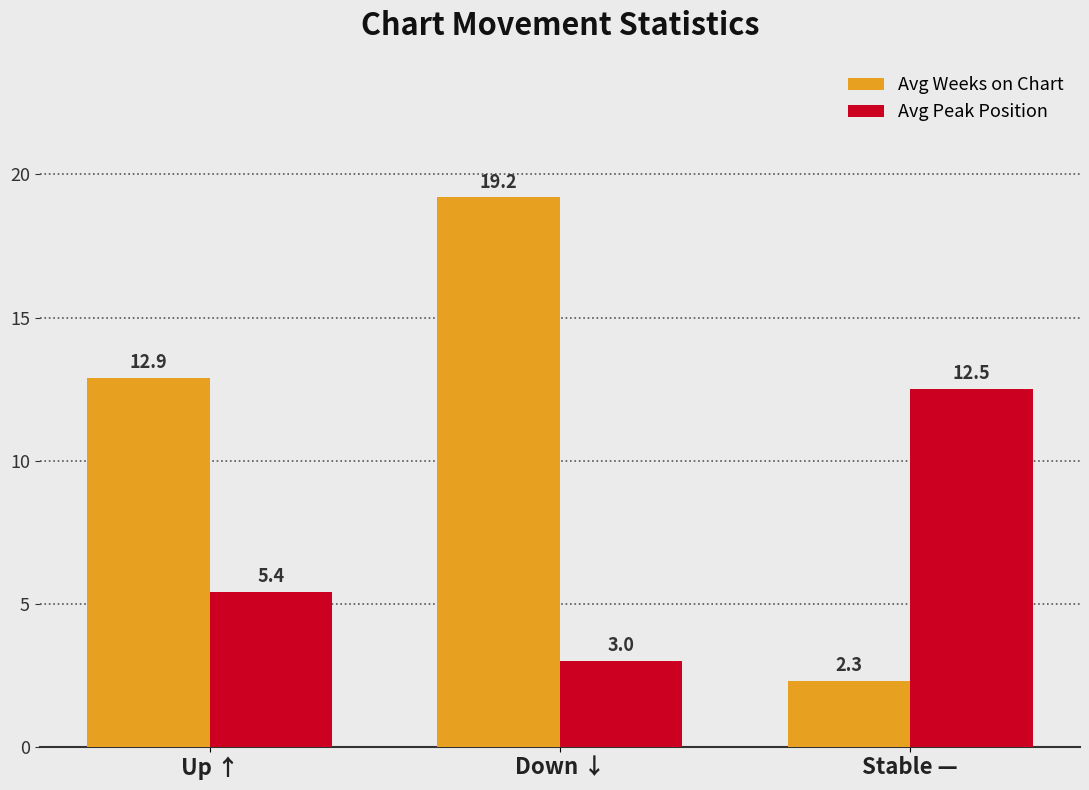

True or false: Avg Weeks on Chart has a value of 12.9 at Up ↑.

True